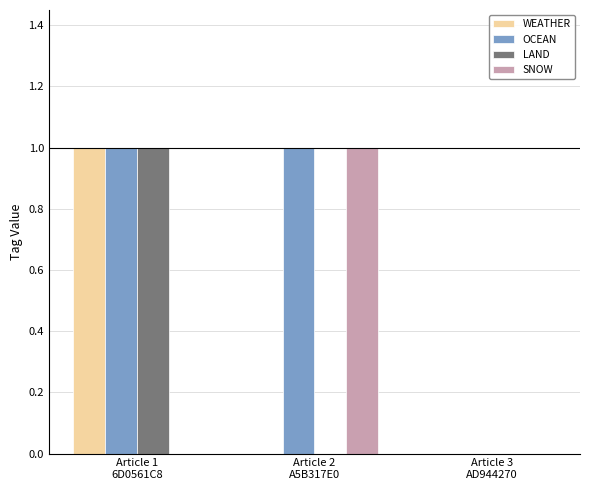

Which series has the largest total across all categories?

OCEAN